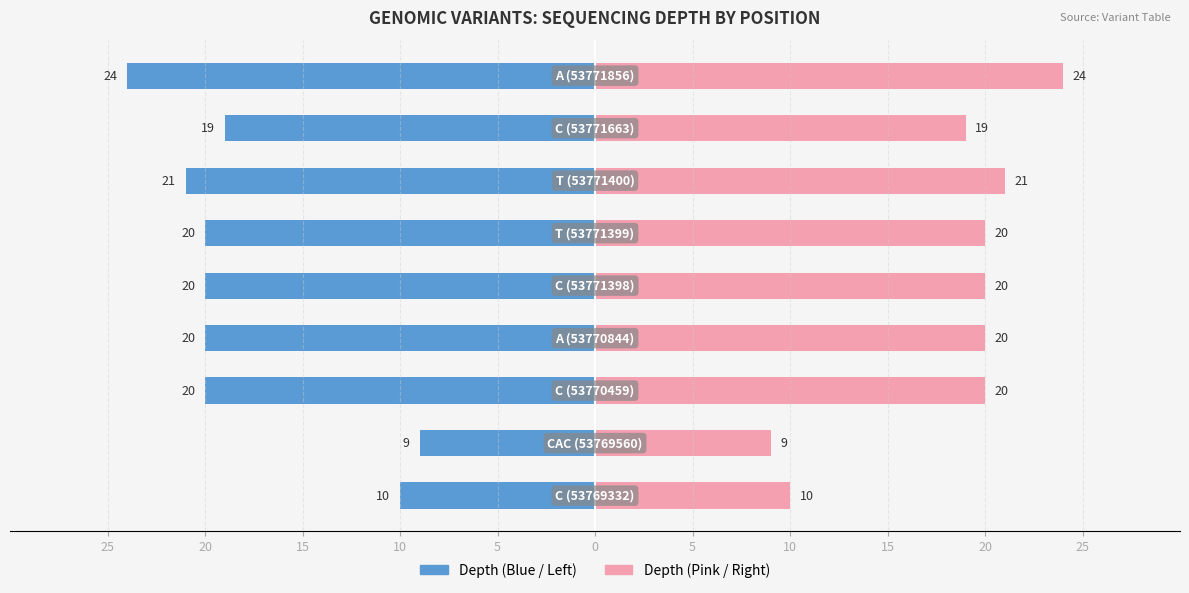

Between 15 and 10, which series saw the biggest shift?

Depth (Left)